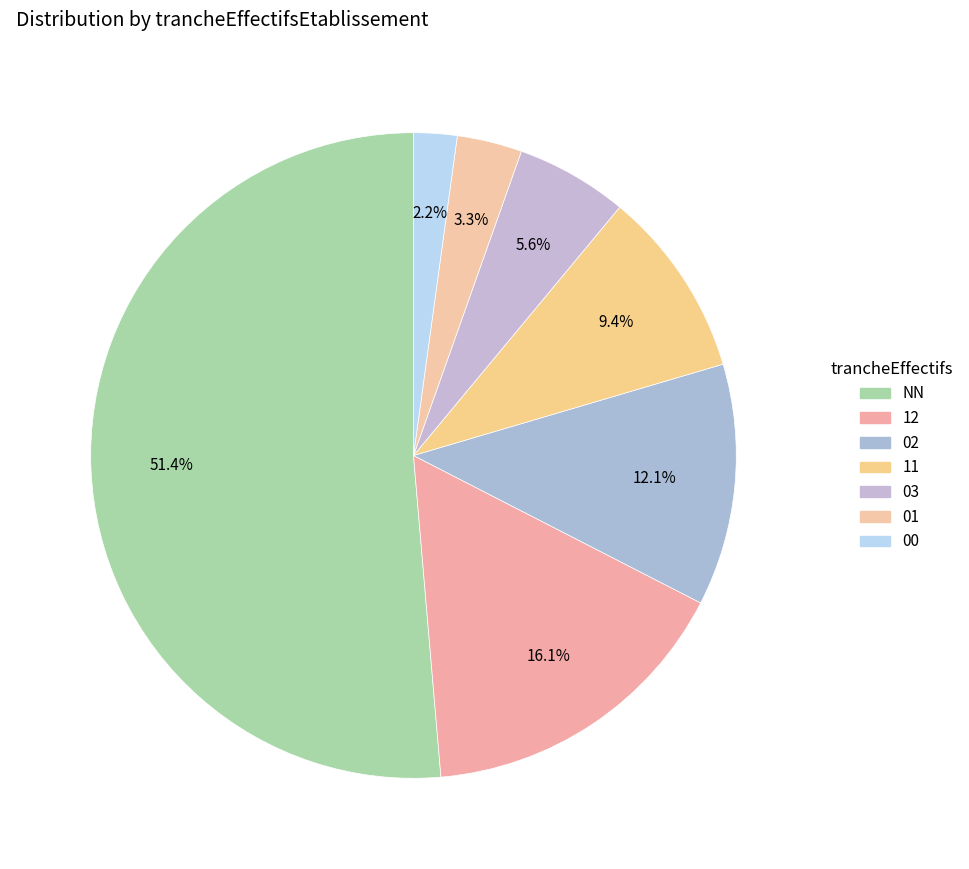

How many segments does this pie chart have?

7